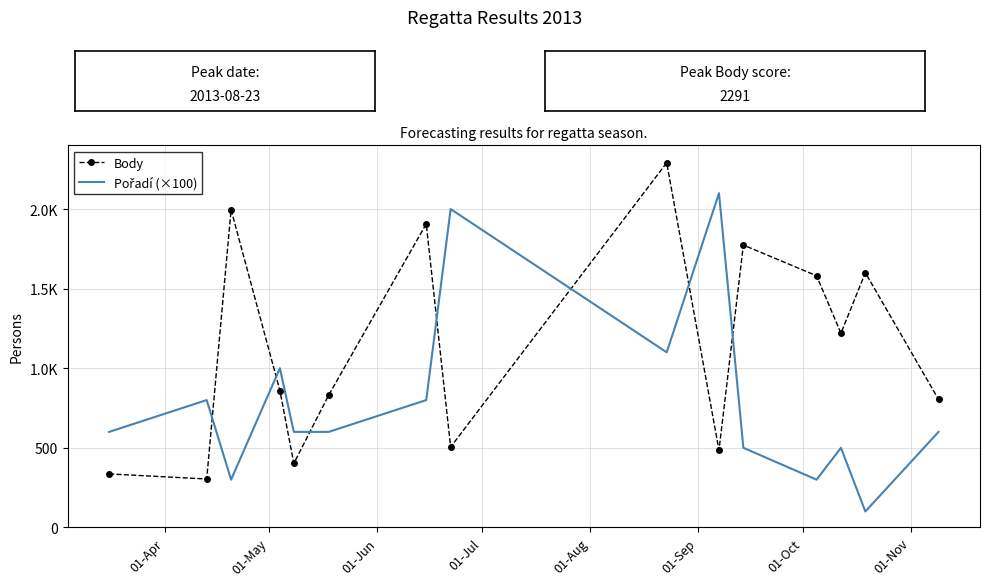

Reading left to right, what are all the values shown in this chart?

Body: 336	304	1996	860	402	831	1907	505	2291	485	1774	1581	1220	1600	804
Pořadí (×100): 600	800	300	1000	600	600	800	2000	1100	2100	500	300	500	100	600